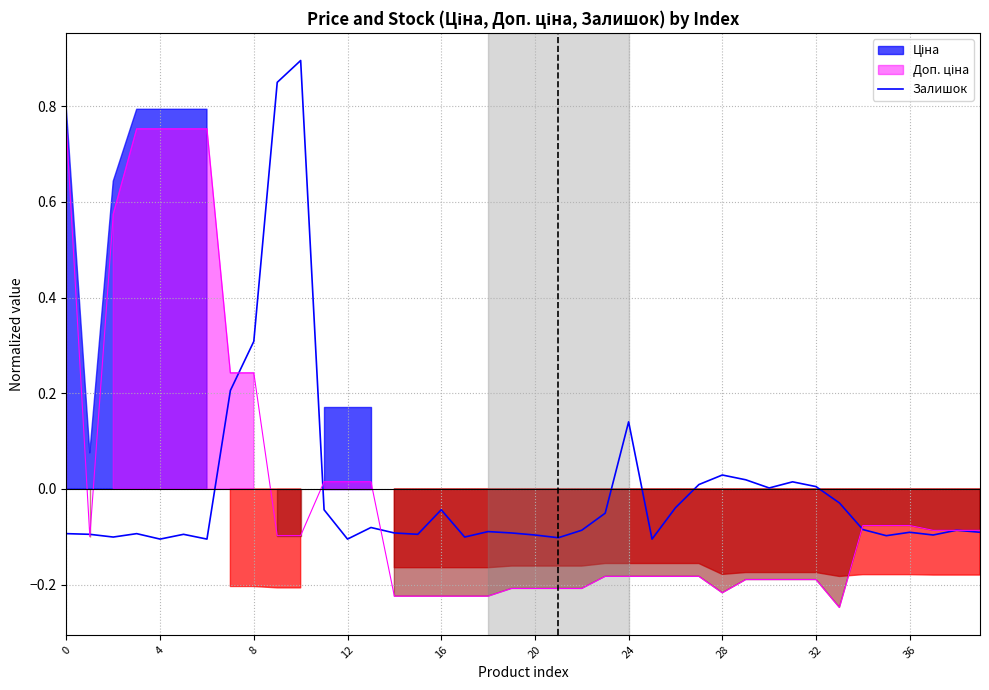

How many values are below zero?

29